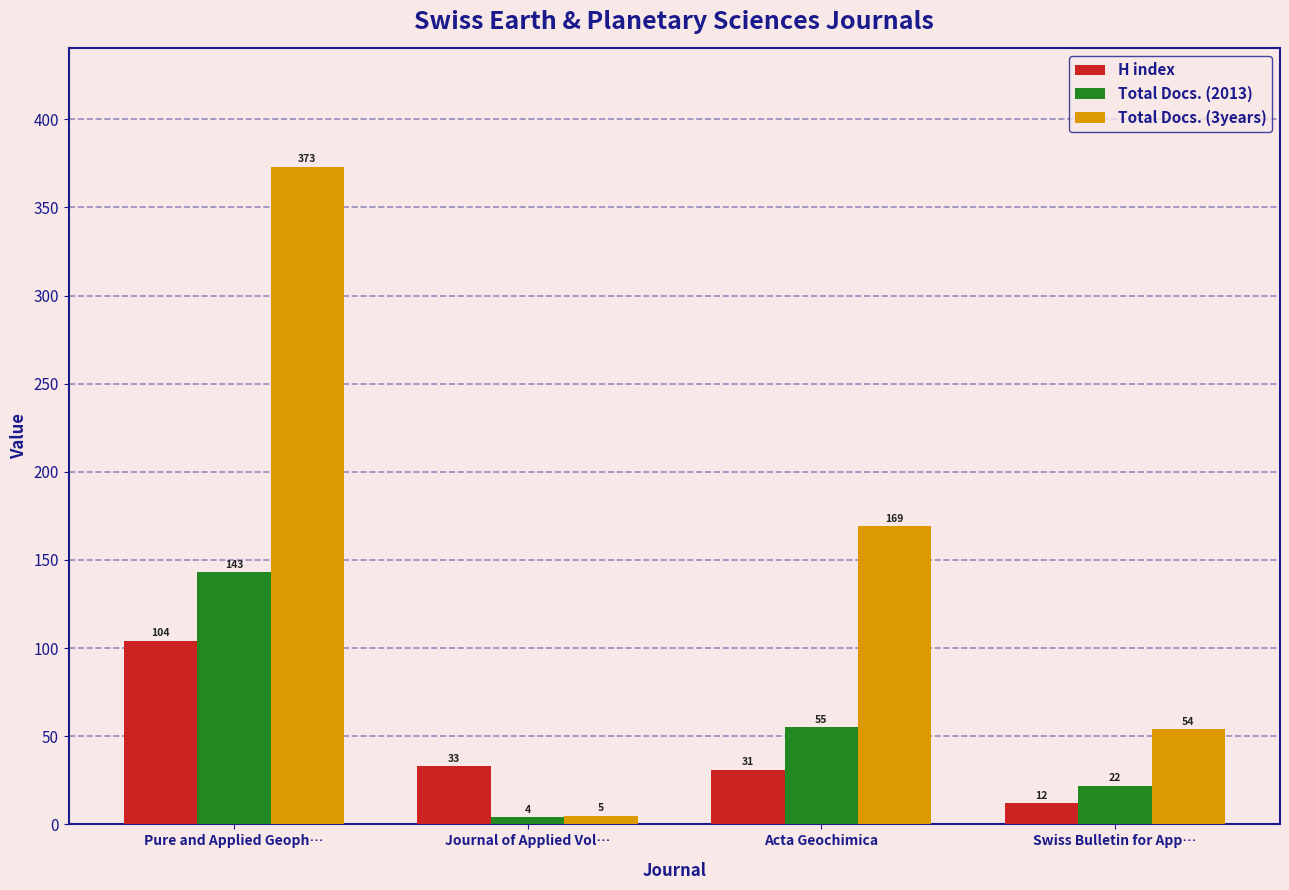

What is the sum of all Total Docs. (2013) values?

224